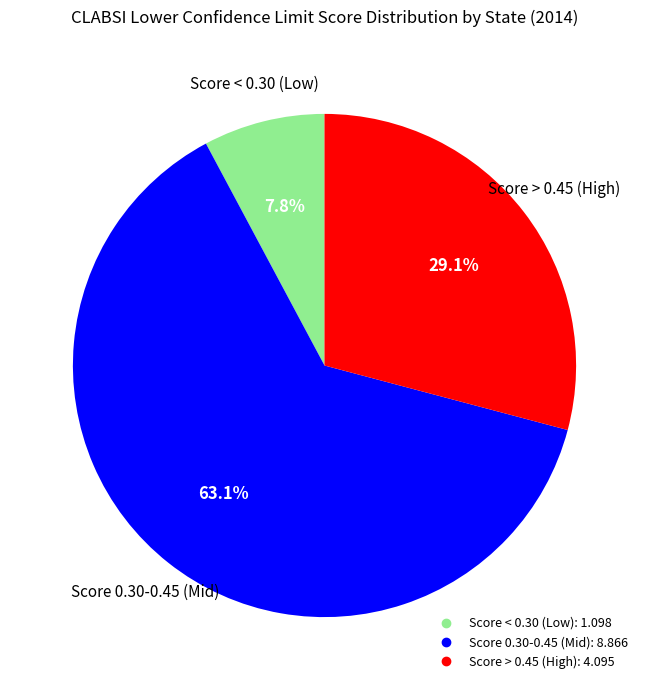

Is there a majority slice in this chart?

Yes